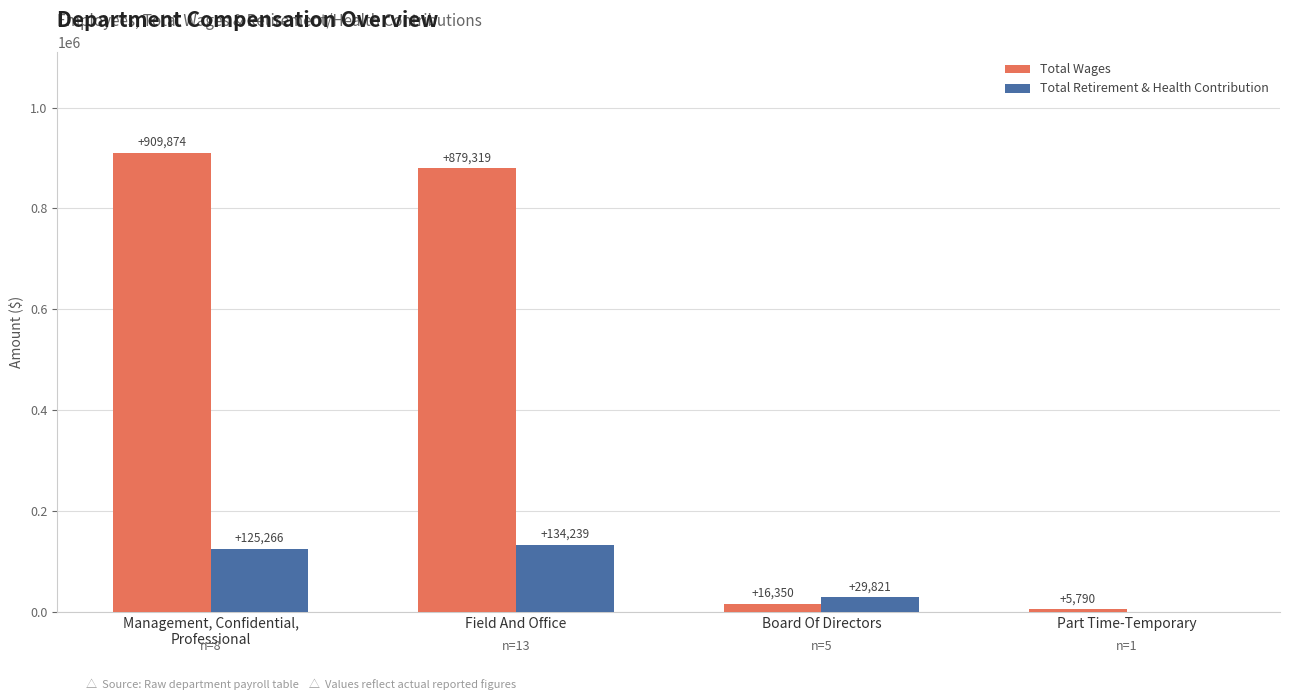

Which series changed the most between Field And Office and Board Of Directors?

Total Wages